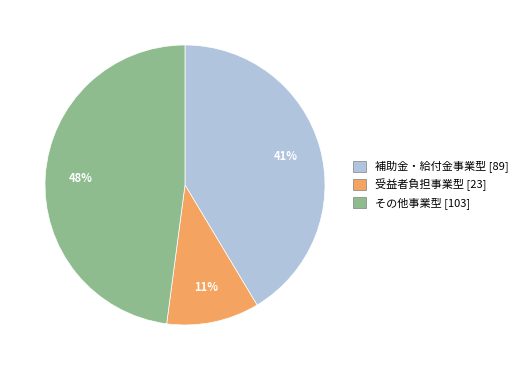

What is the ratio of the value at 受益者負担事業型 to the value at 補助金・給付金事業型?

0.3